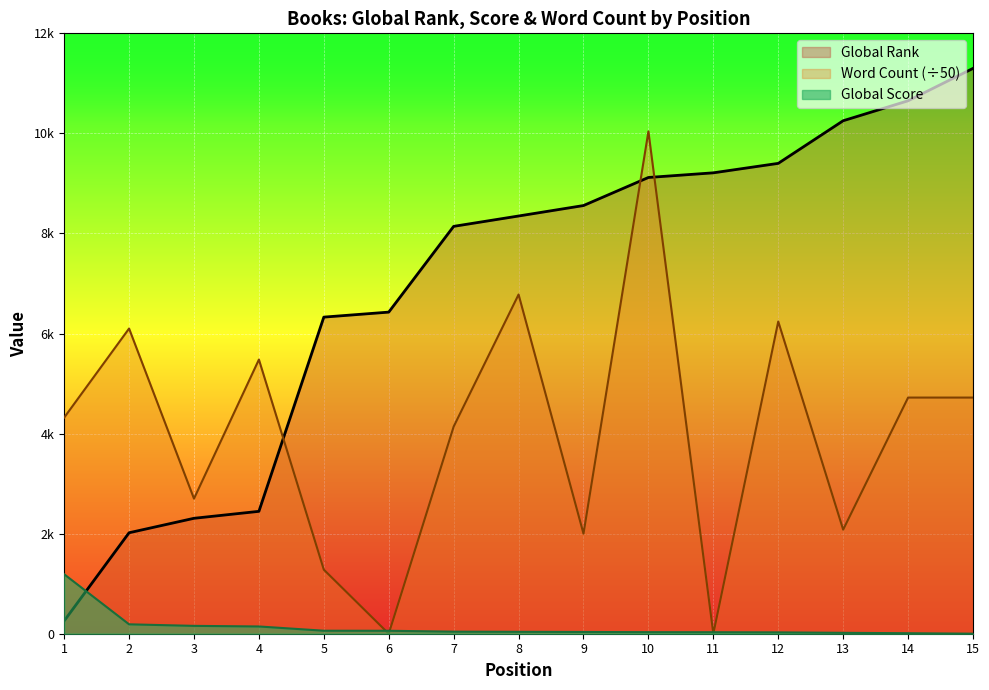

What is the total value across all series at 4?

8071